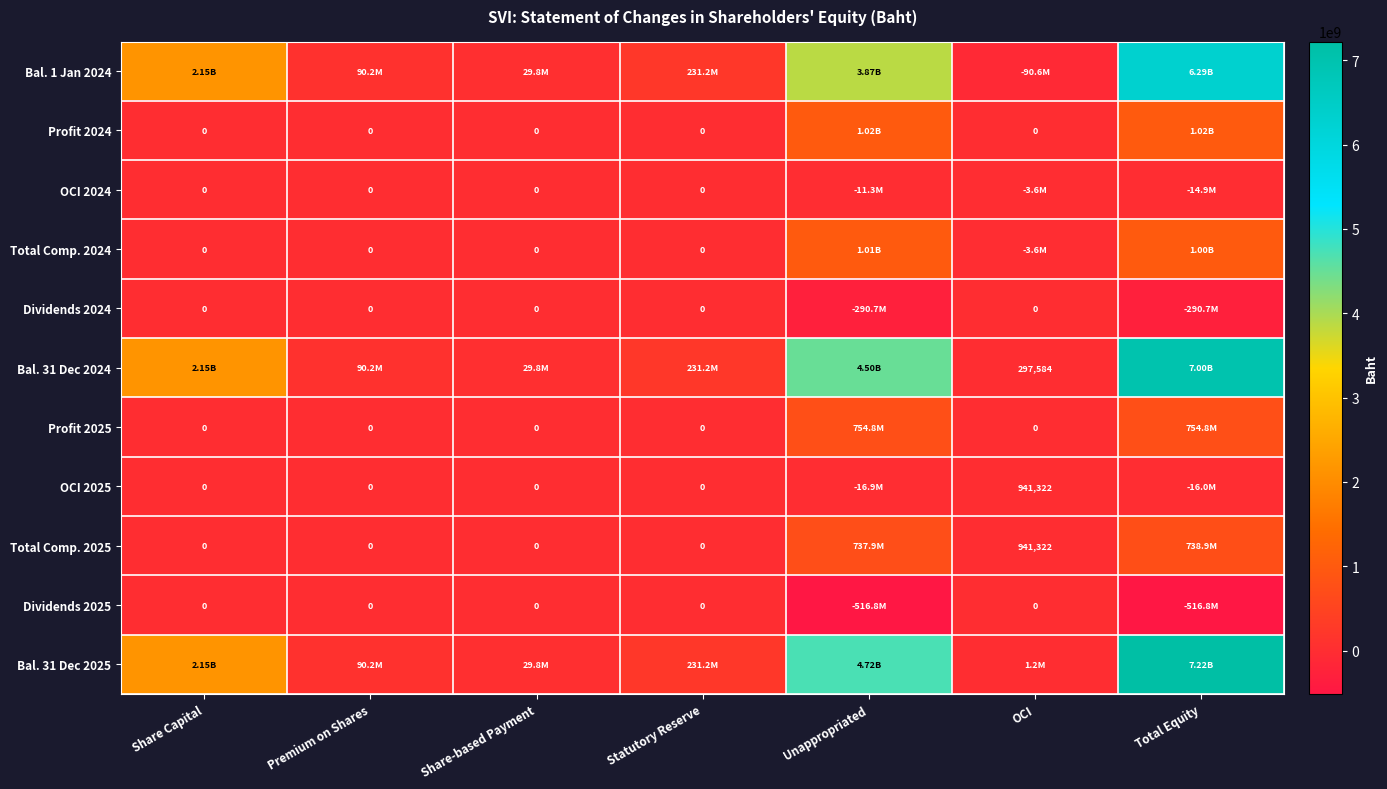

Is the value of Bal. 31 Dec 2024 at OCI greater than the value of Dividends 2024 at Share Capital?

Yes